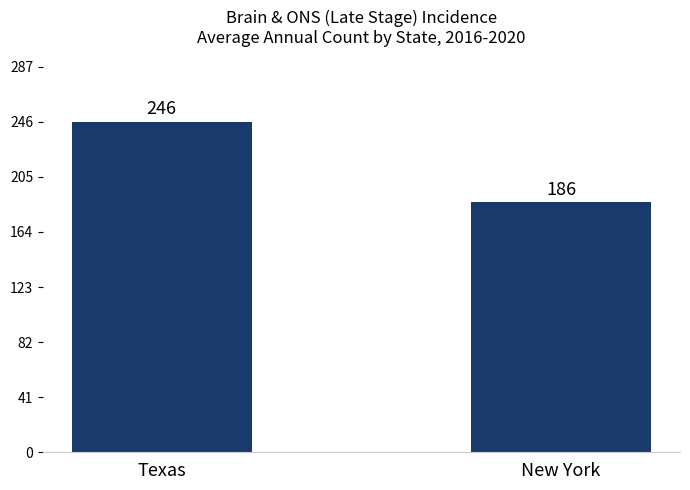

How many distinct data groups are displayed?

1